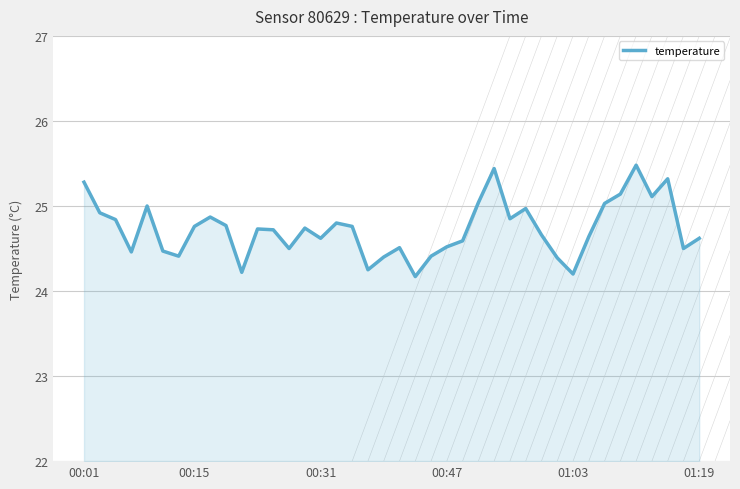

What is the difference between the maximum and minimum values?

1.3